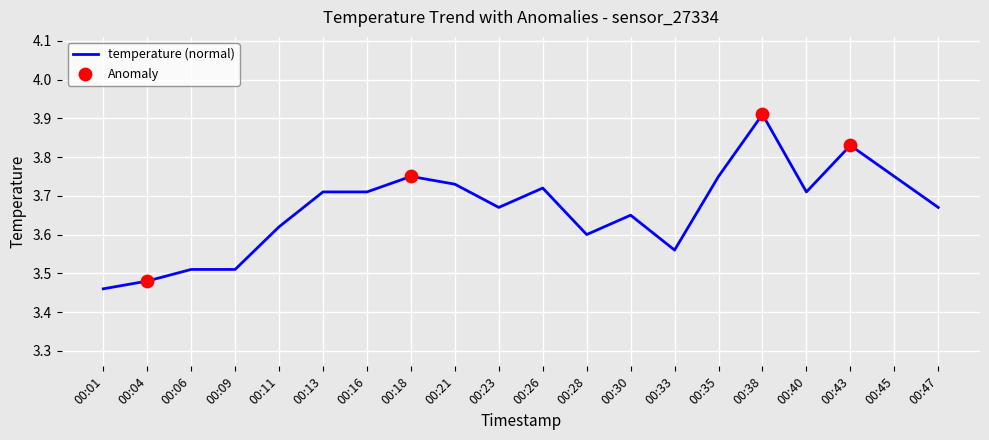

Approximately how many times larger is the value at 00:06 compared to 00:09?

1.0